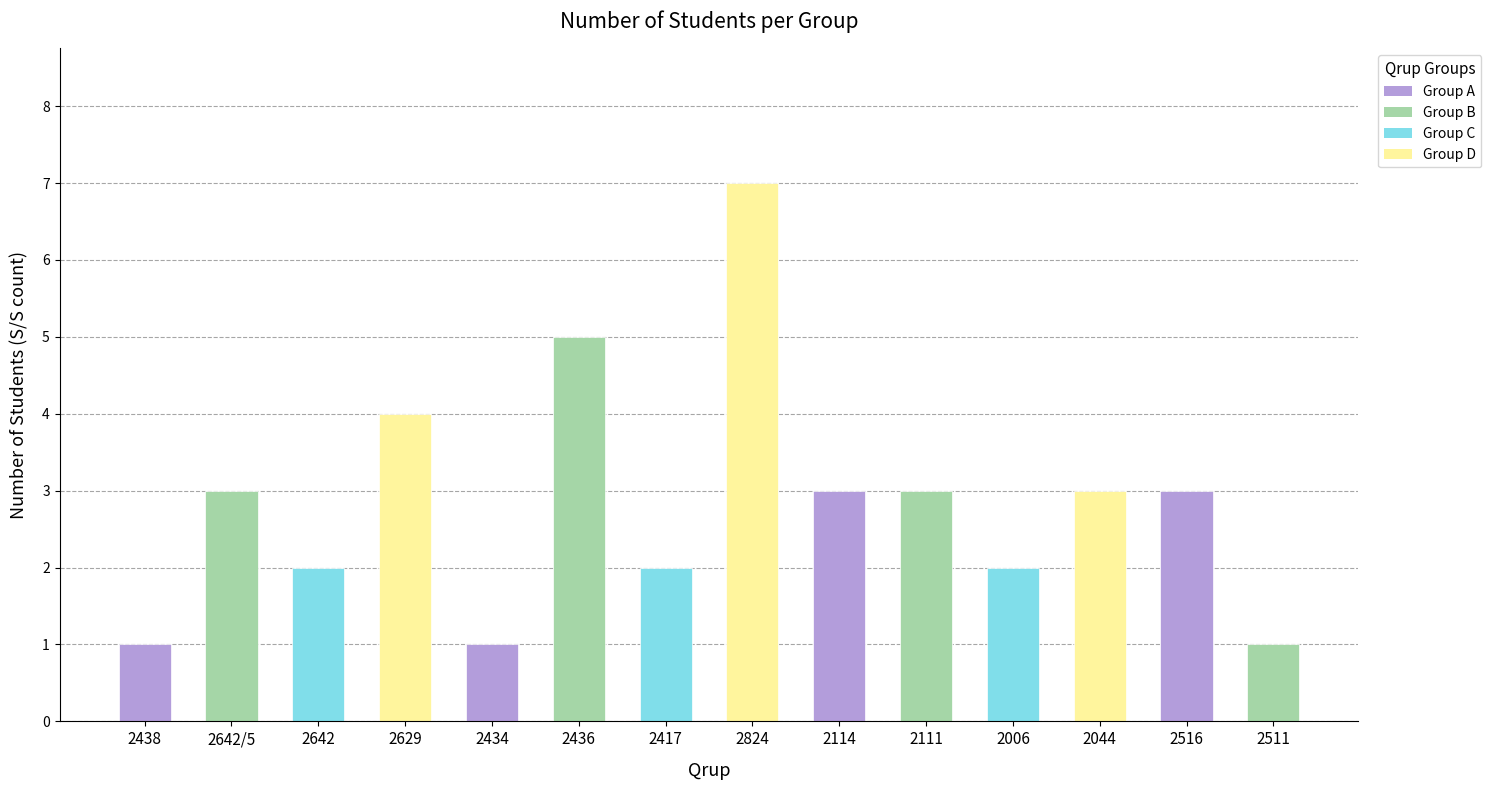

What is the sum of the values at 2114 and 2824?

10